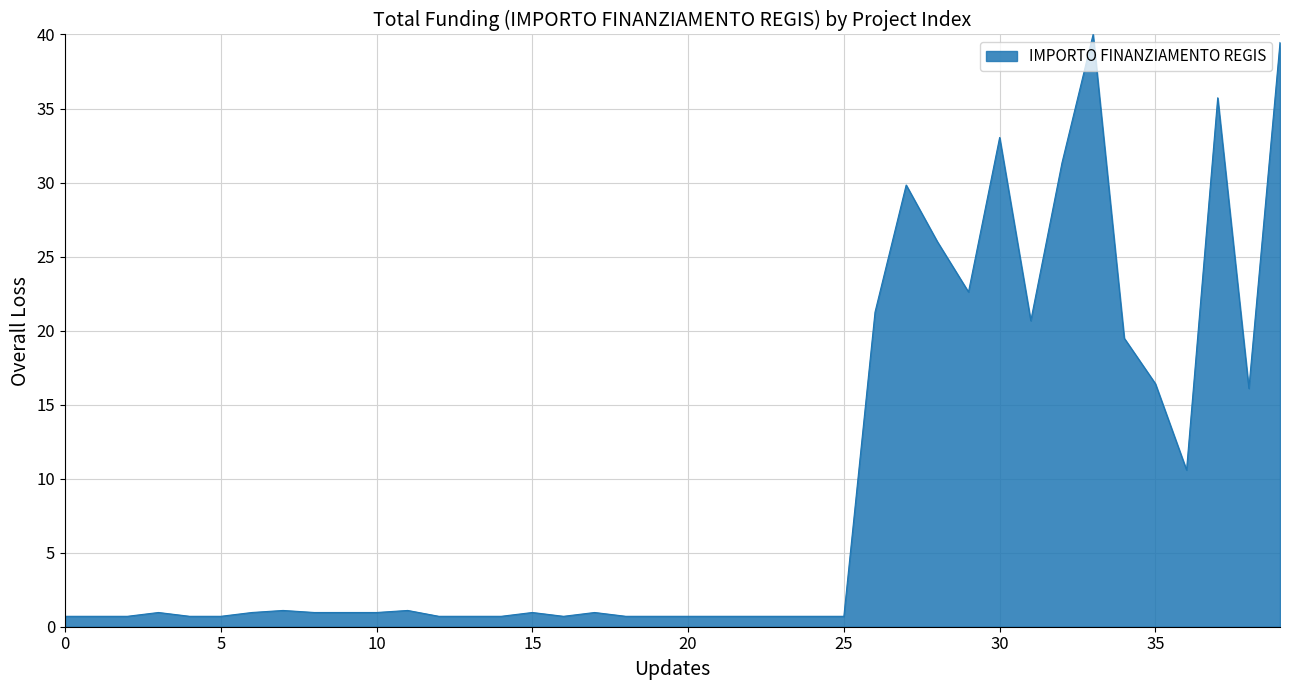

What is the greatest value displayed?

40.0